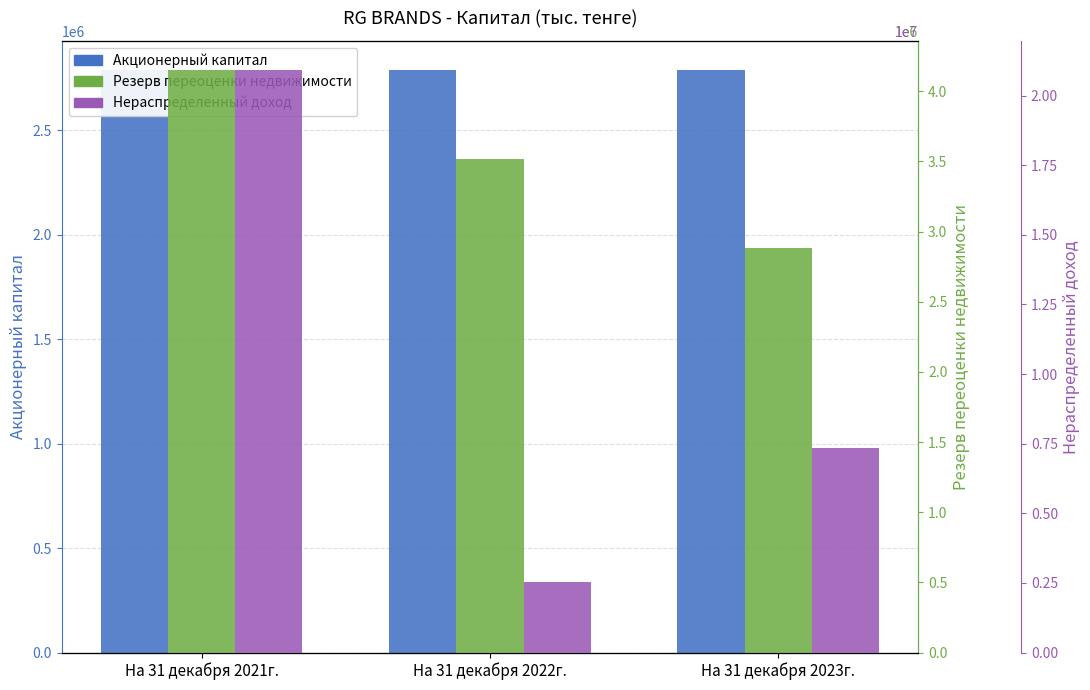

Reading left to right, list all the values displayed in this chart.

Акционерный капитал: 2787696	2787696	2787696
Резерв переоценки недвижимости: 4150912	3515133	2885911
Нераспределенный доход: 20917682	2541386	7331117